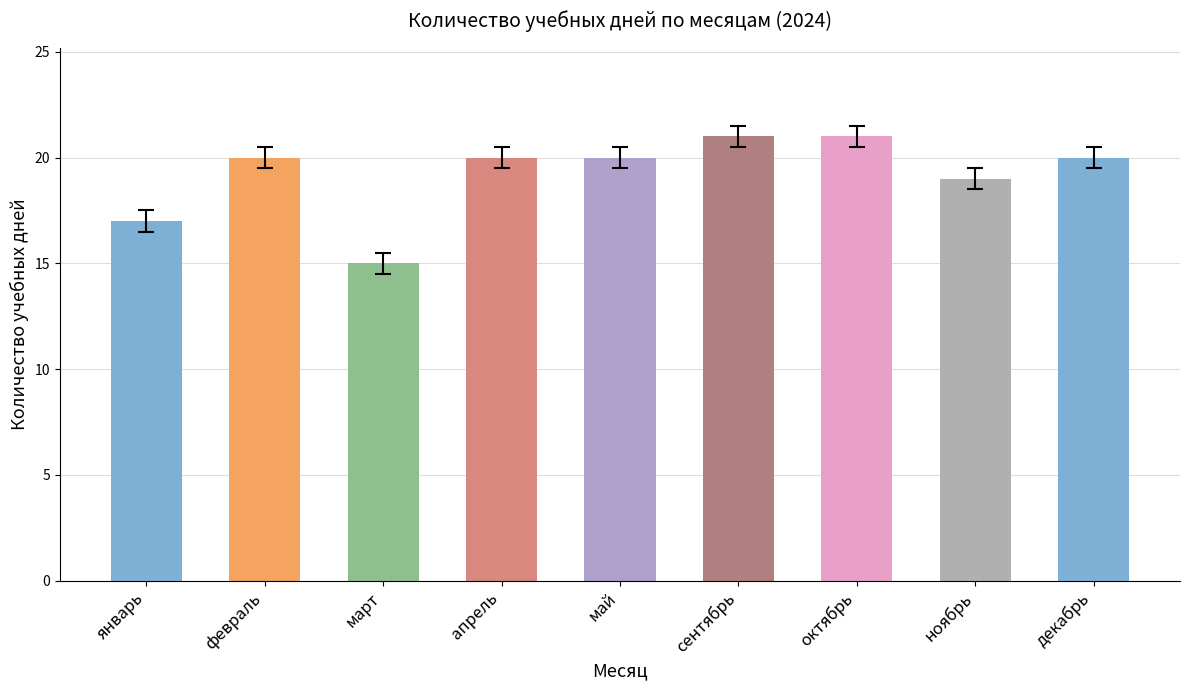

What is the difference between the second highest and minimum values?

6